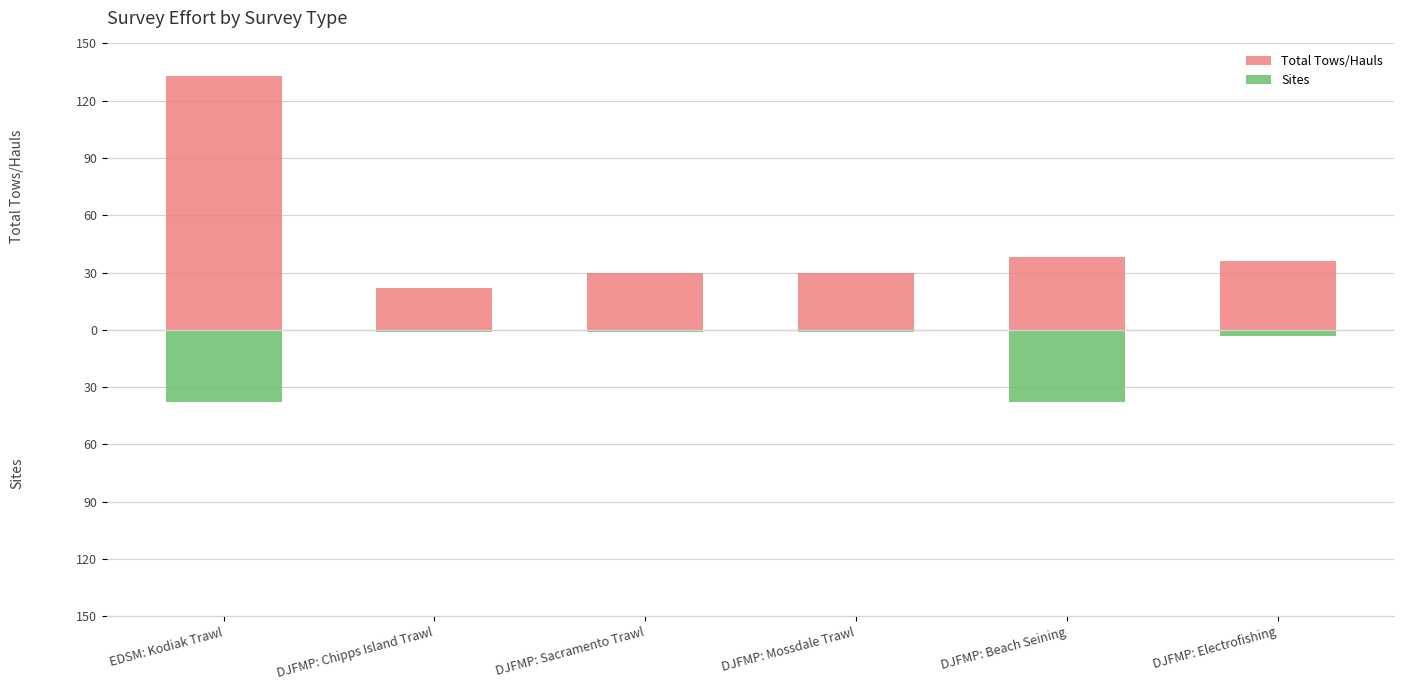

Where is Total Tows/Hauls nearest to the value 77?

DJFMP: Beach Seining